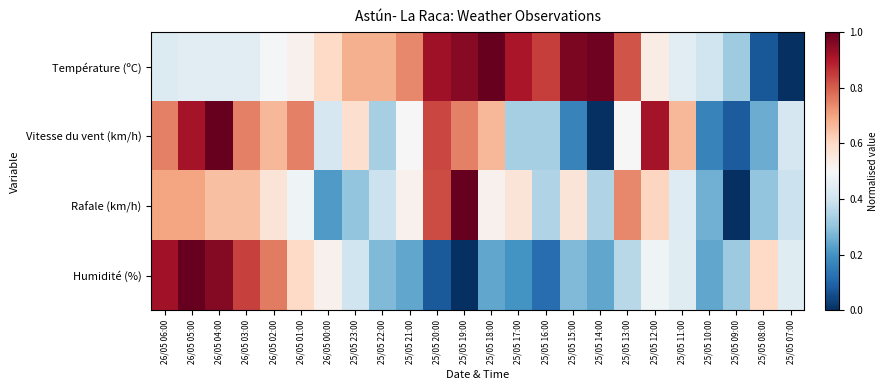

List the series in order of their overall mean, highest first.

Température (ºC), Vitesse du vent (km/h), Rafale (km/h), Humidité (%)